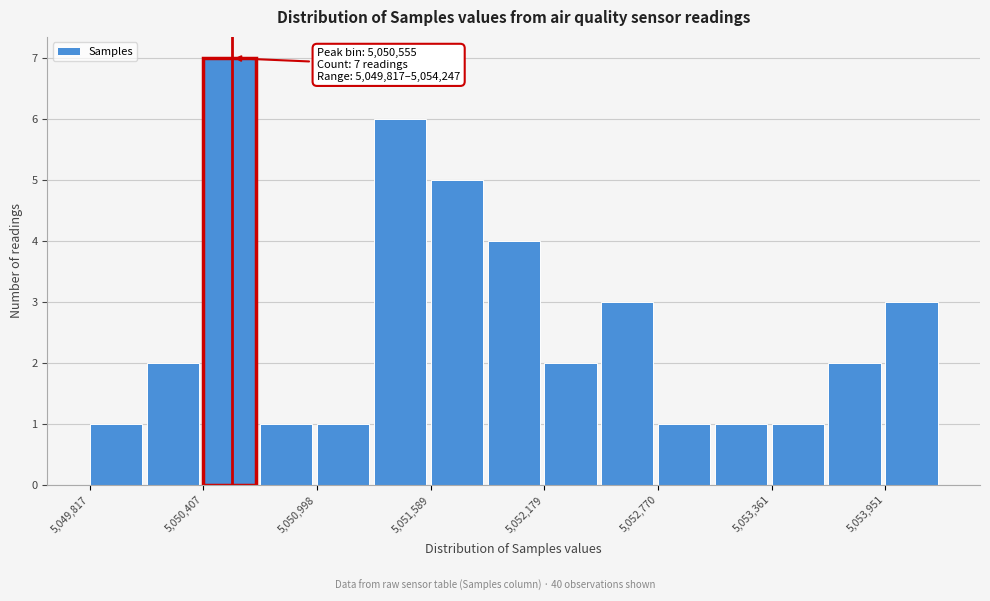

Read against the x-axis, roughly where is the centre of the tallest bar?

5050500